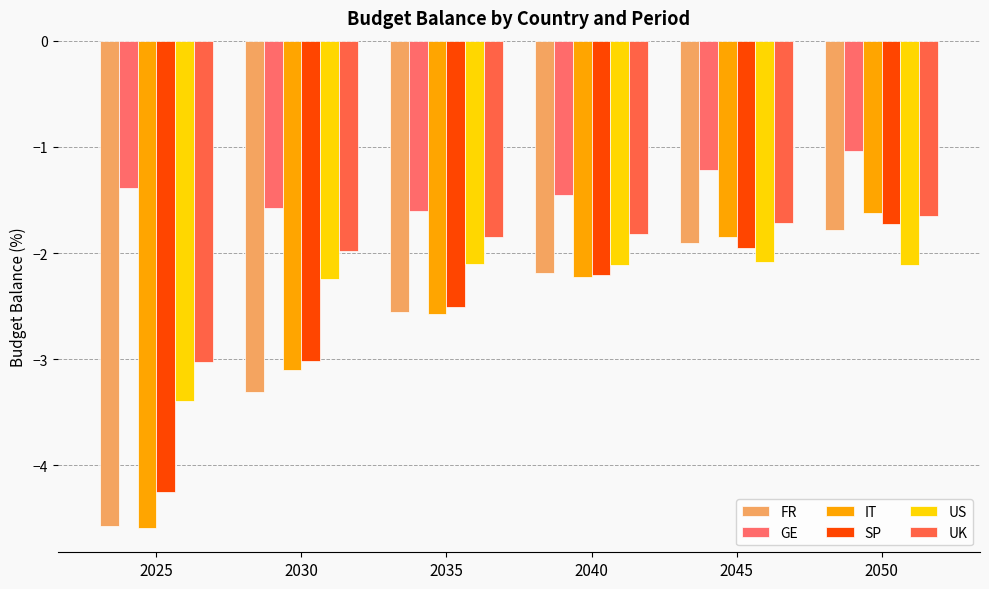

Read the US value at 2035.

-2.1